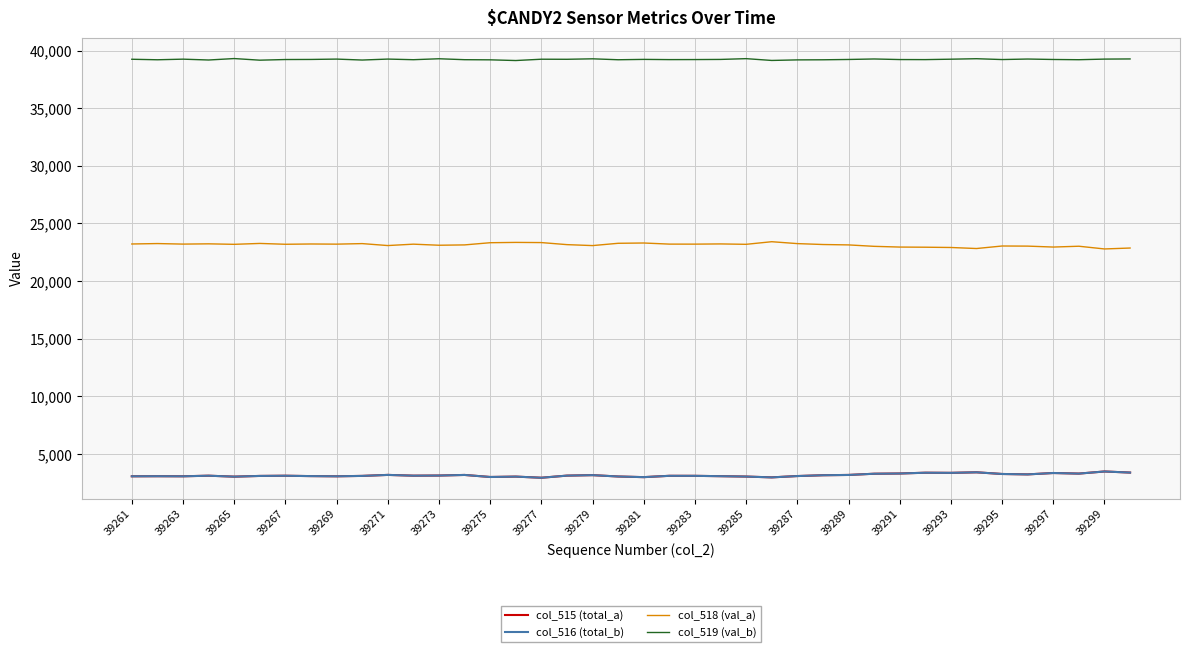

True or false: col_515 (total_a) and col_519 (val_b) cross at least once.

False